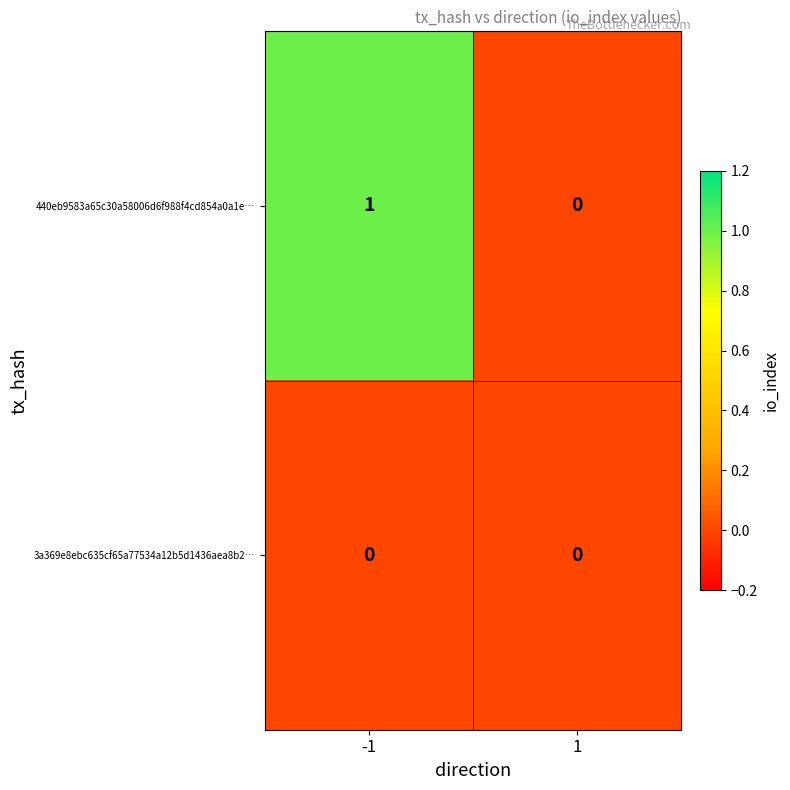

Rank the series at -1 from highest to lowest value.

440eb9583a65c30a58006d6f988f4cd854a0a1e…, 3a369e8ebc635cf65a77534a12b5d1436aea8b2…